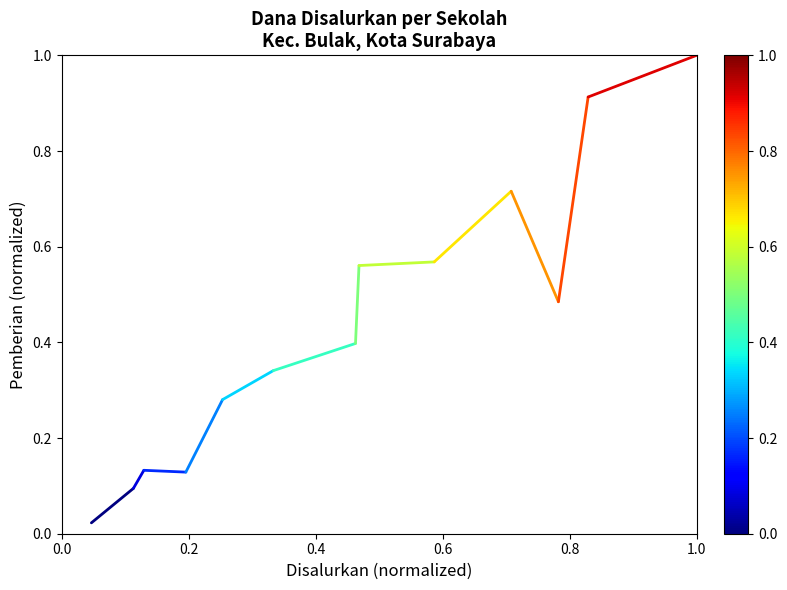

What is the difference between the values at 0.0 and 0.2?

0.1